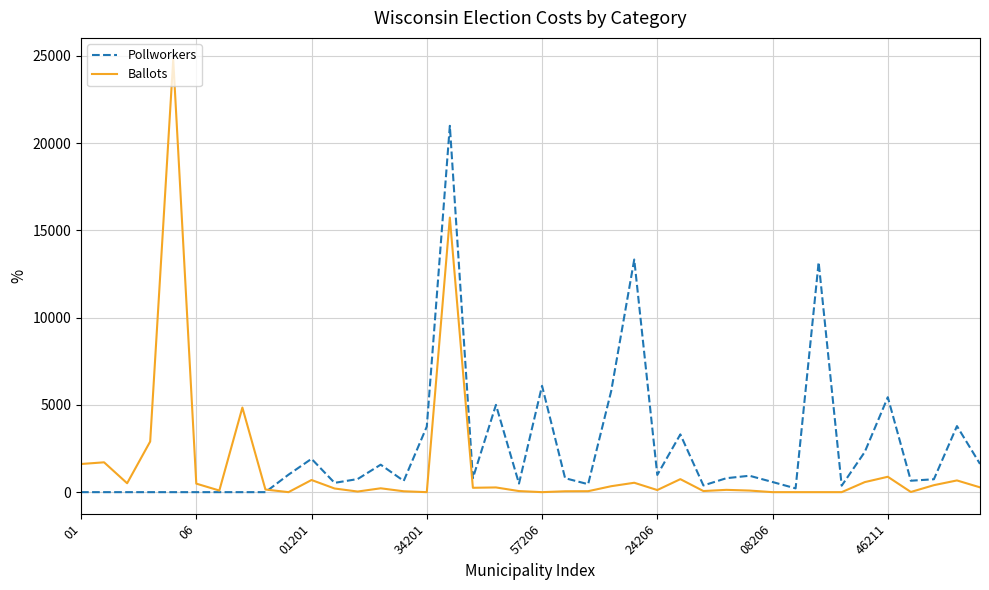

List the series in order of their peak value, lowest first.

Pollworkers, Ballots